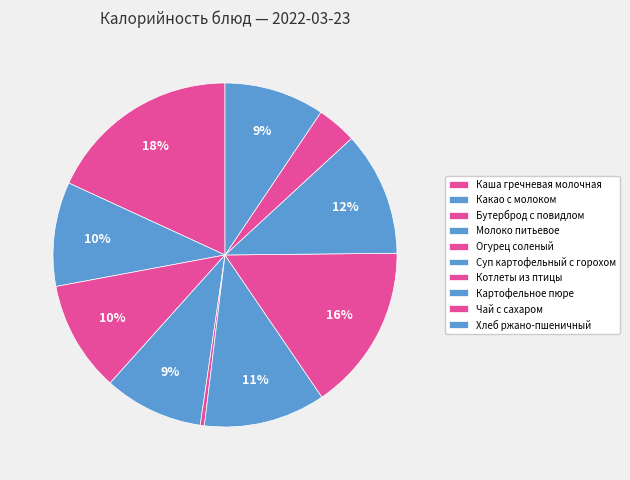

What is the smallest slice in the pie chart?

Огурец соленый